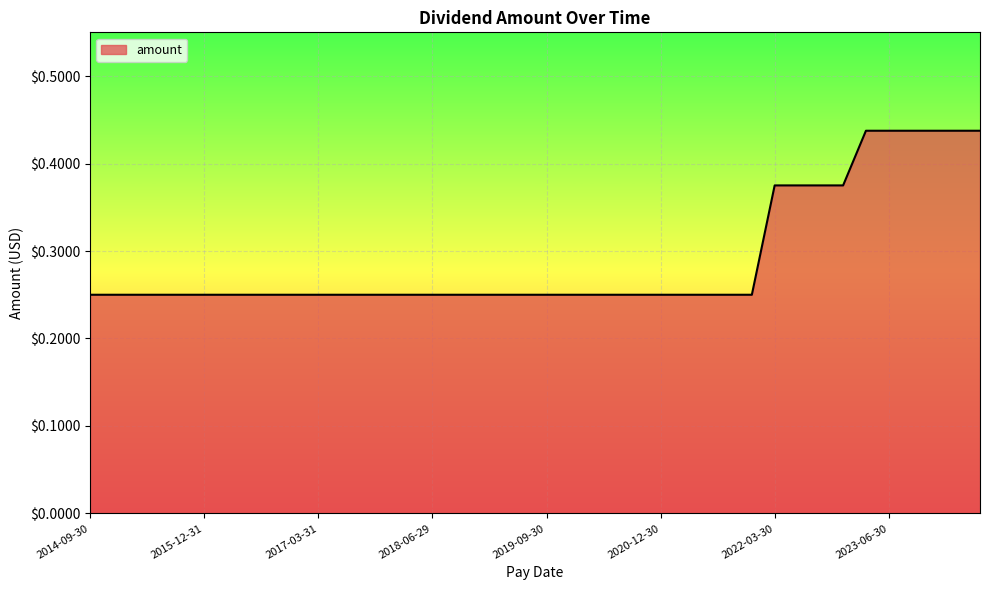

How many lines are shown in the chart?

1